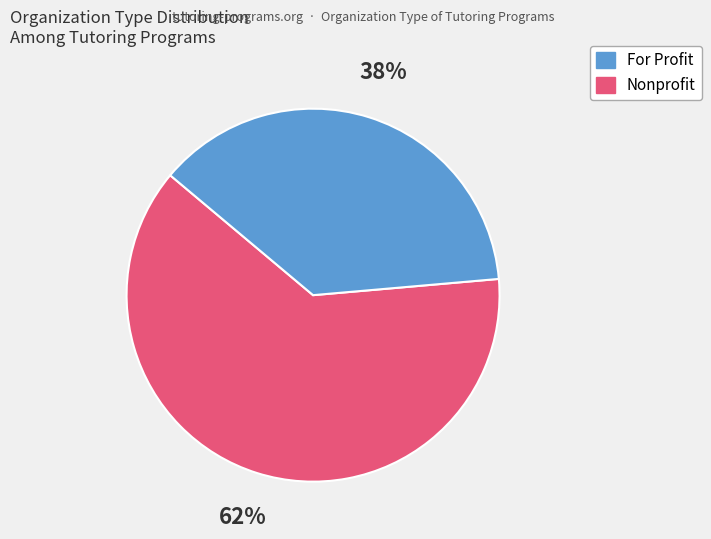

How many slices are in this pie chart?

2